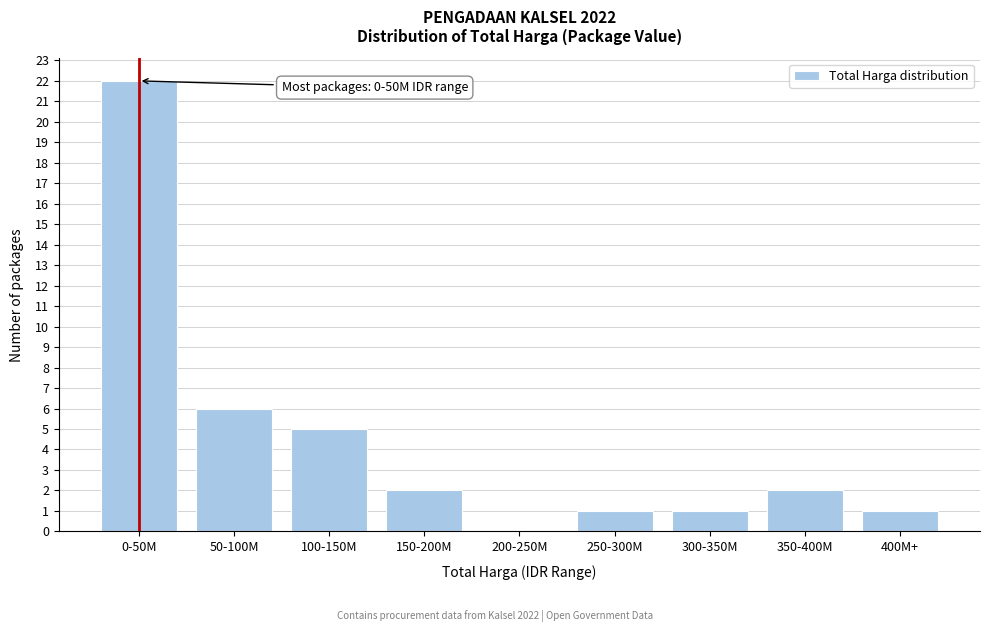

Reading right to left, what are all the values shown in this chart?

400M+=1	350-400M=2	300-350M=1	250-300M=1	200-250M=0	150-200M=2	100-150M=5	50-100M=6	0-50M=22